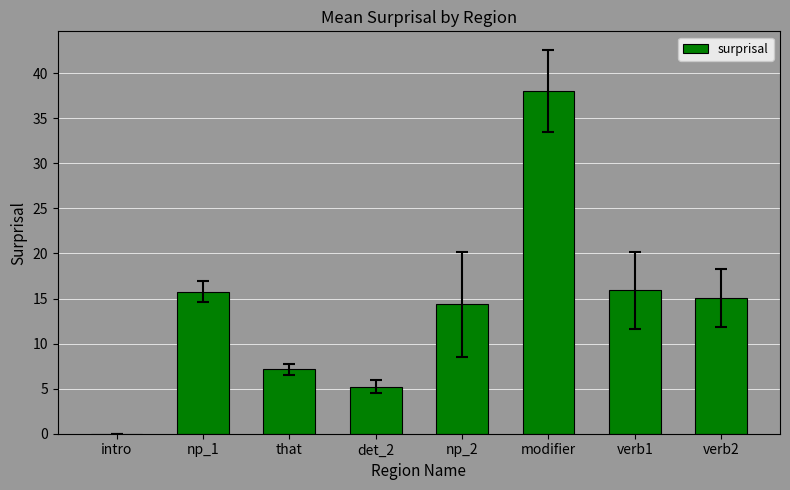

How many series are shown in this chart?

1